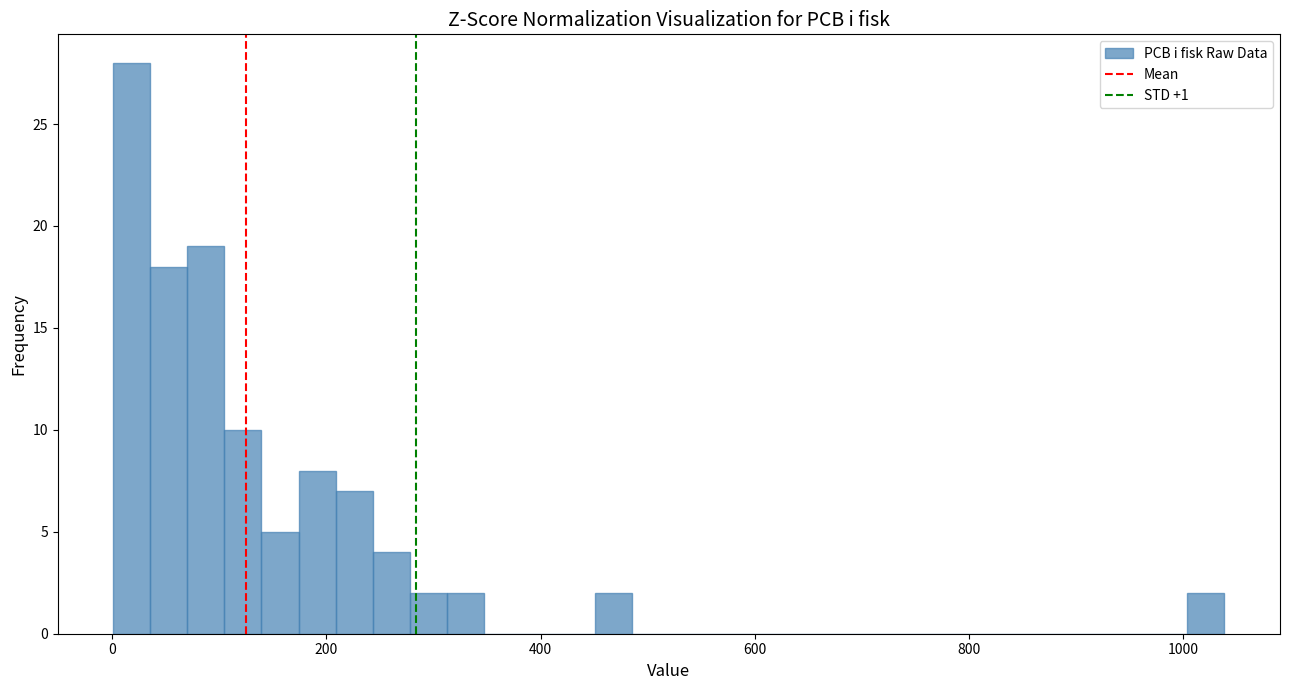

Read against the x-axis, roughly where is the centre of the tallest bar?

20